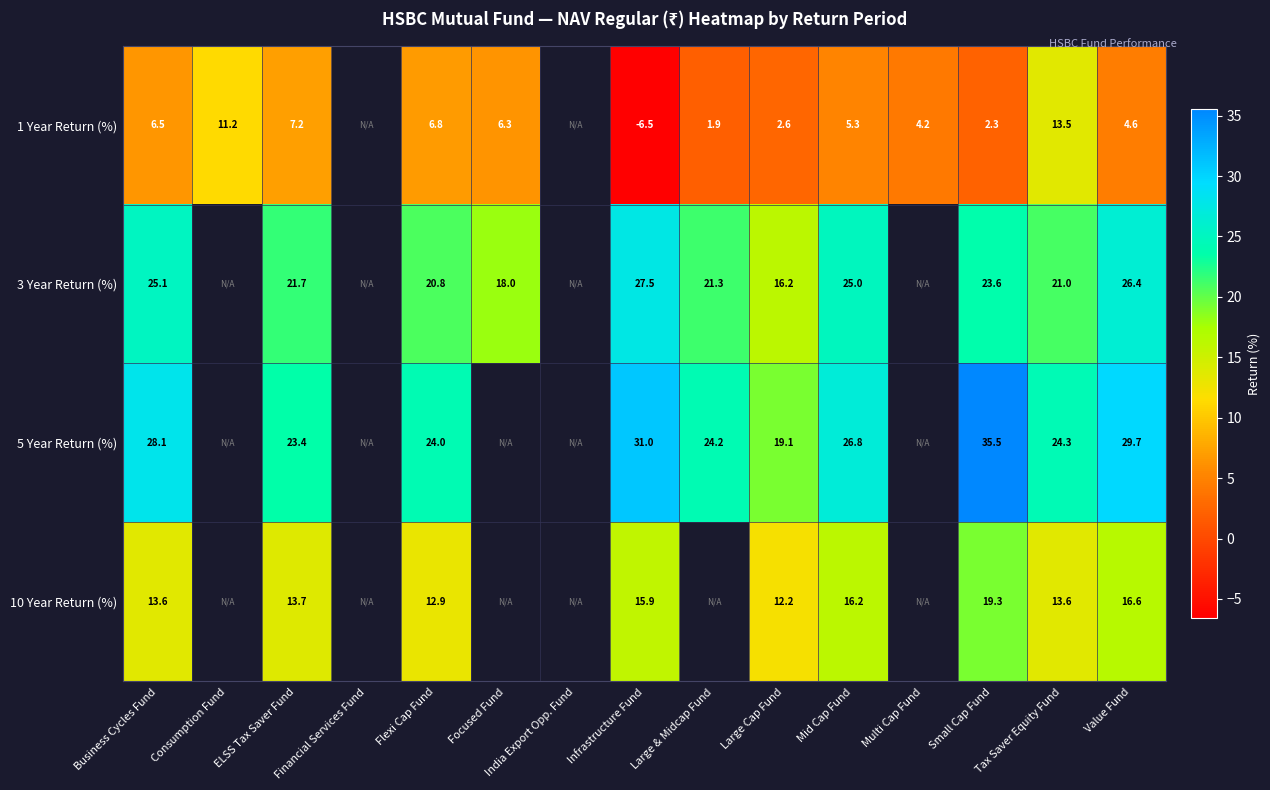

What is the spread (max minus min) of values at Flexi Cap Fund?

17.2